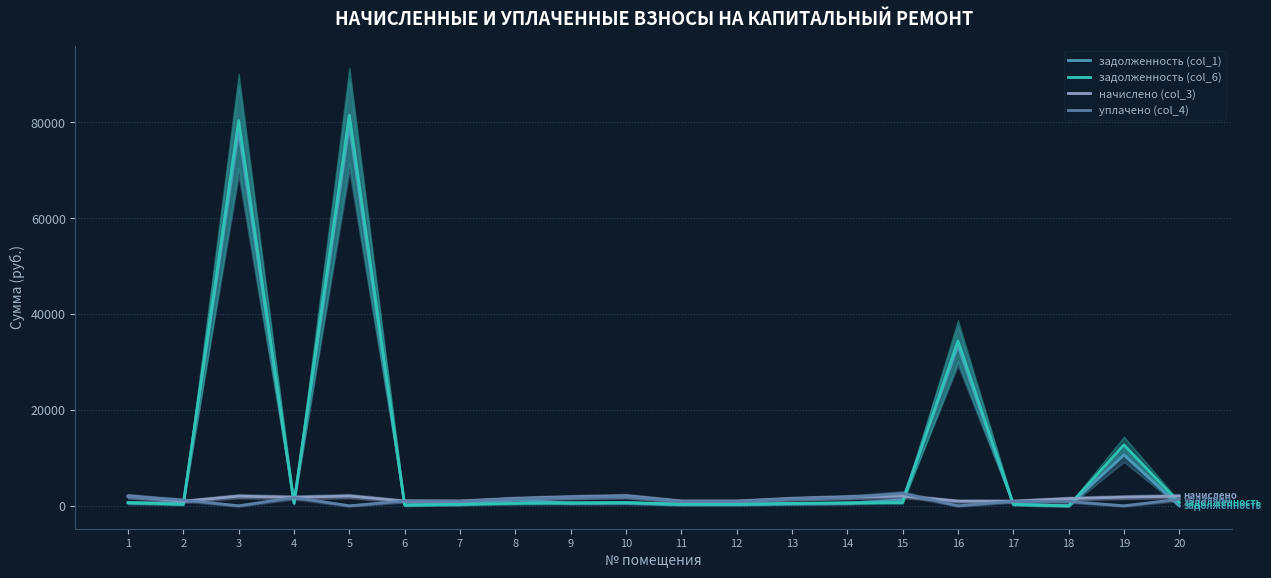

Is the value of уплачено (col_4) at 1 greater than the value of задолженность (col_1) at 1?

Yes